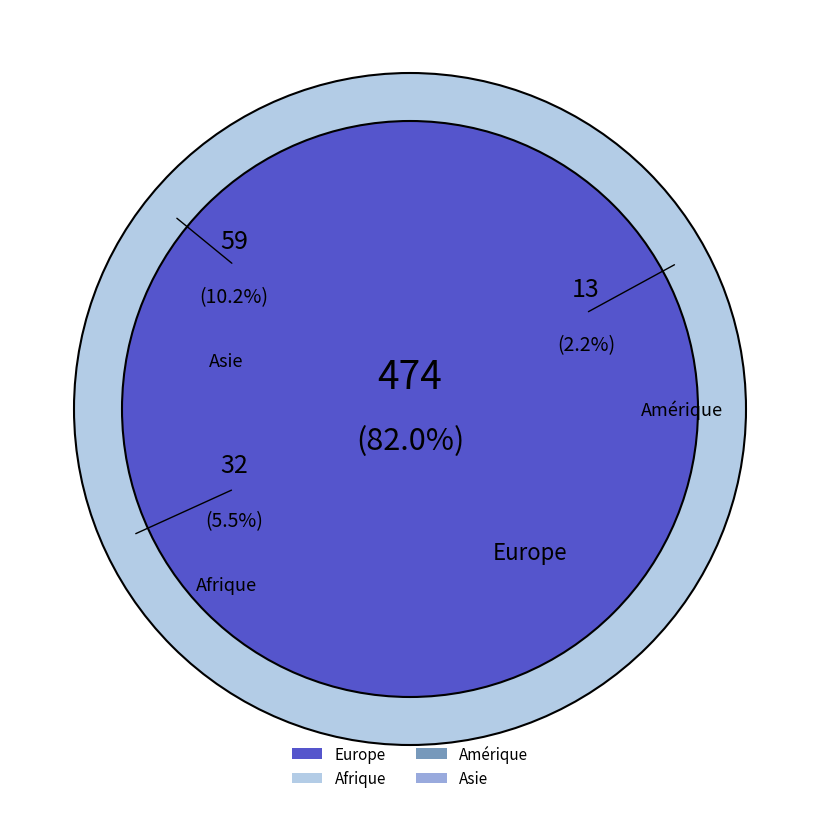

Which has a higher value, Europe or Afrique?

Europe